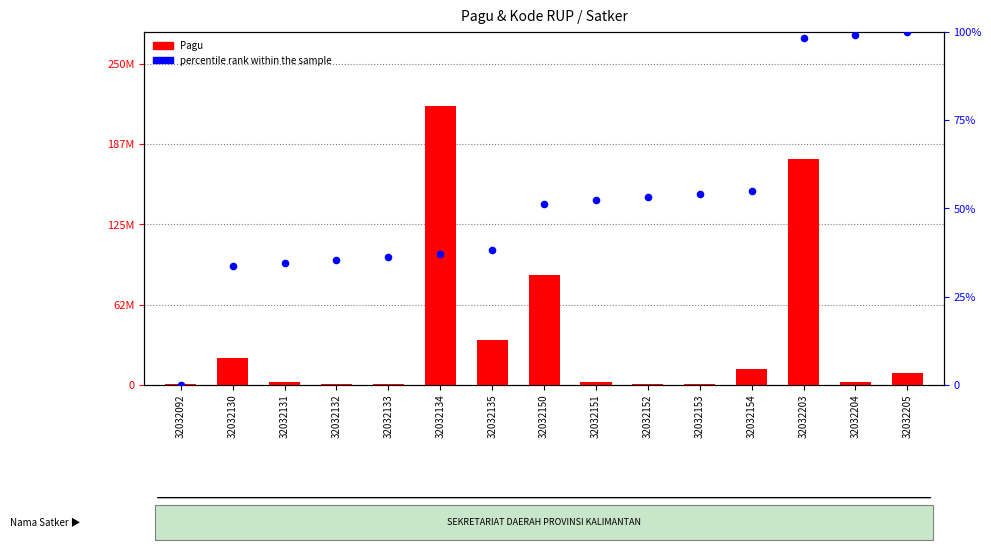

What is the total value across all series at 32032204?

2500099.1